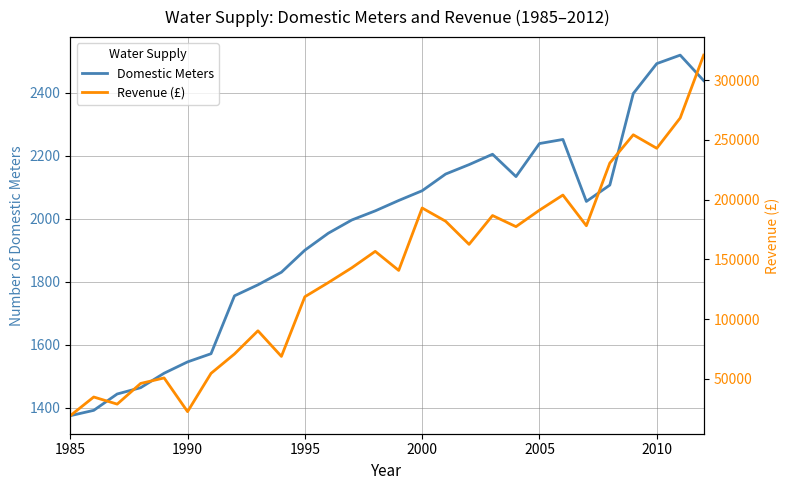

Reading left to right, list all the values displayed in this chart.

Domestic Meters: 1374.0	1391.0	1443.0	1463.0	1509.0	1545.0	1571.0	1755.0	1790.0	1830.0	1900.0	1954.0	1996.0	2025.0	2058.0	2089.0	2142.0	2172.0	2205.0	2134.0	2239.0	2252.0	2055.0	2107.0	2398.0	2493.0	2520.0	2439.0
Revenue (£): 19123.0	34767.0	28805.0	46126.0	50736.0	22527.0	54558.0	70793.0	90199.0	68758.0	118694.0	130551.0	142919.5	156683.6	140736.1	192989.7	181908.4	162556.9	186683.3	177387.1	191159.4	203823.0	178131.7	230622.2	254275.3	242966.0	268346.9	320945.8